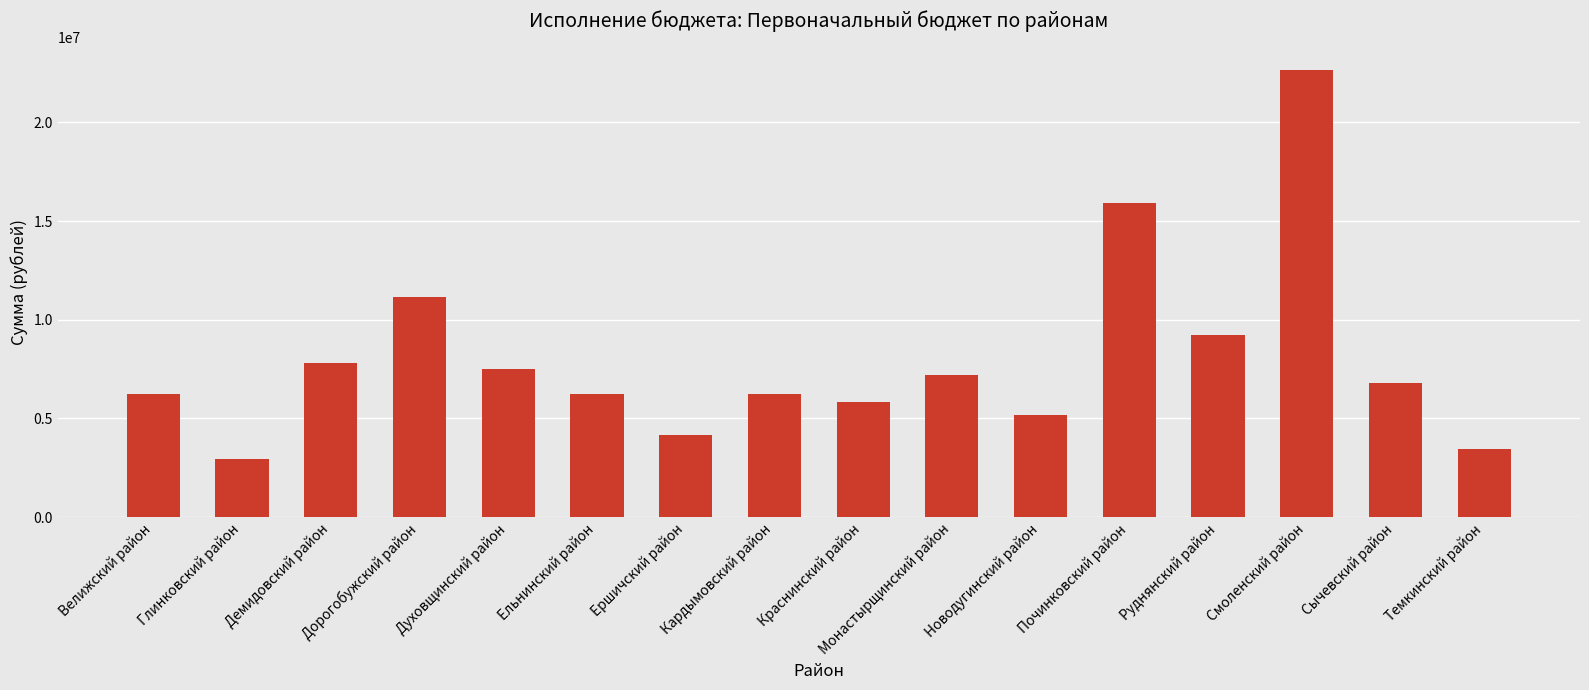

Between Дорогобужский район and Смоленский район, which is larger?

Смоленский район